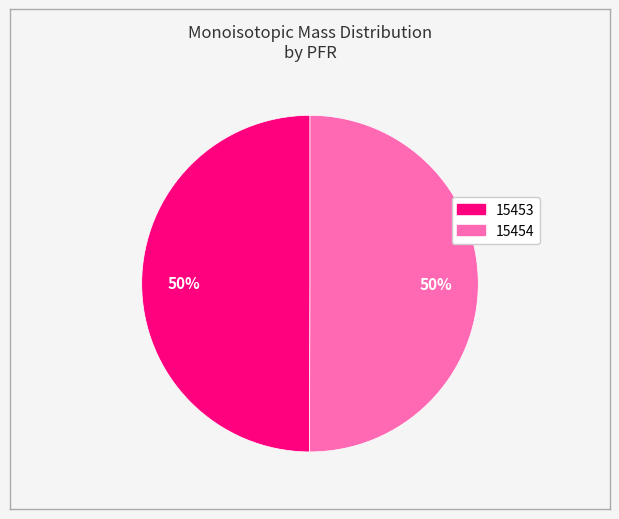

How many slices are in this pie chart?

2